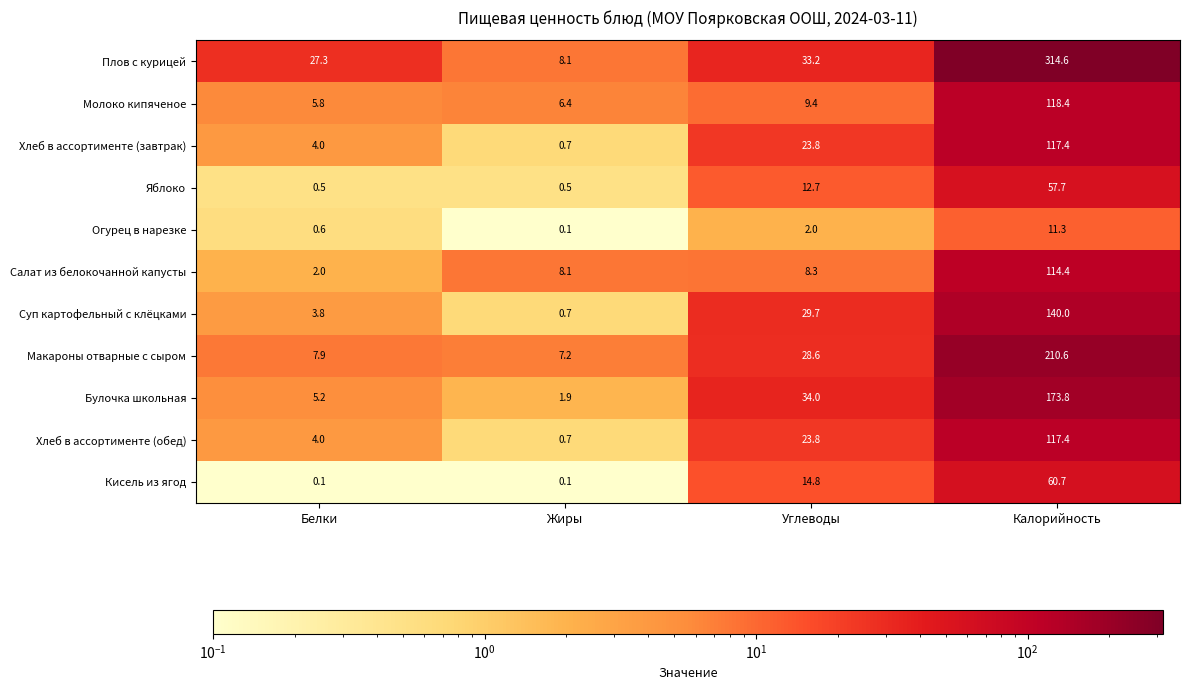

What is the minimum value shown in the chart?

0.1